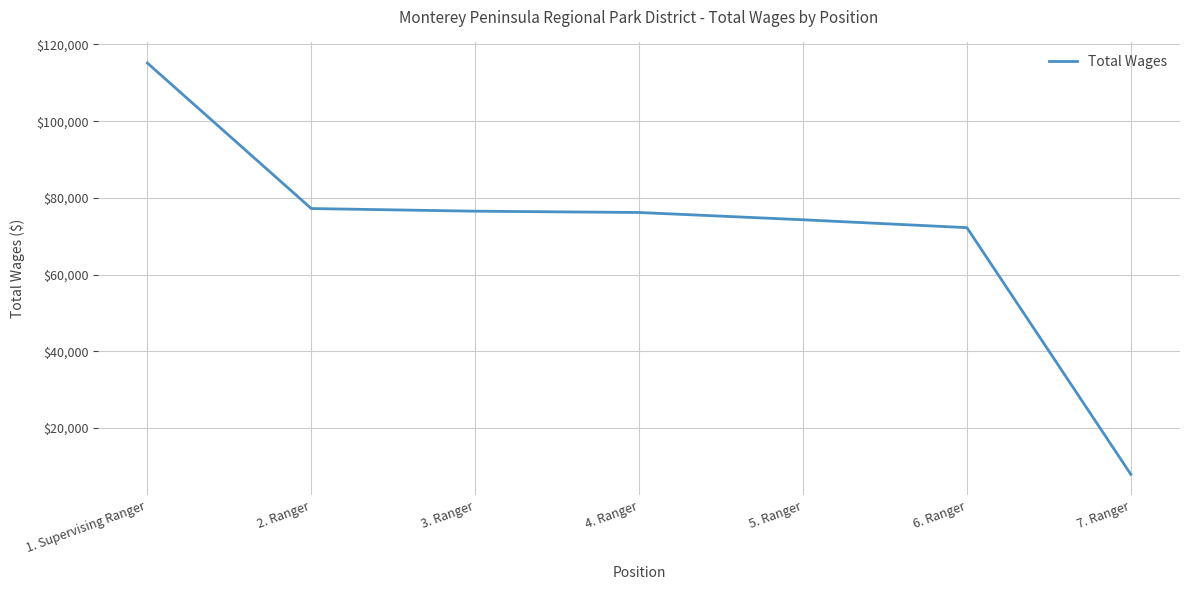

What is the greatest value displayed?

115170